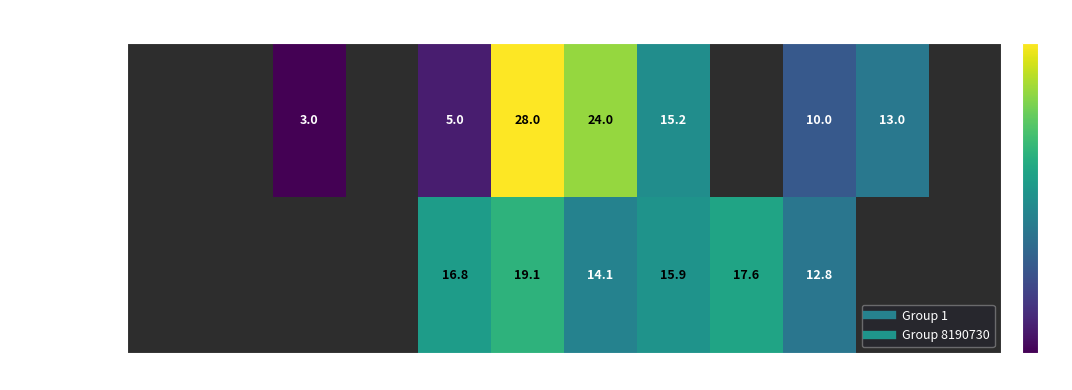

How many values in the Group 1 series exceed 3?

6